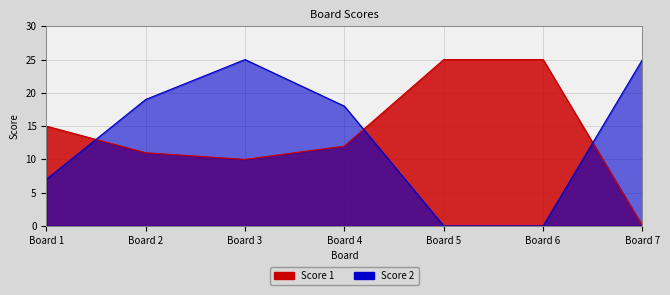

At which label does Score 2 reach its minimum?

Board 5